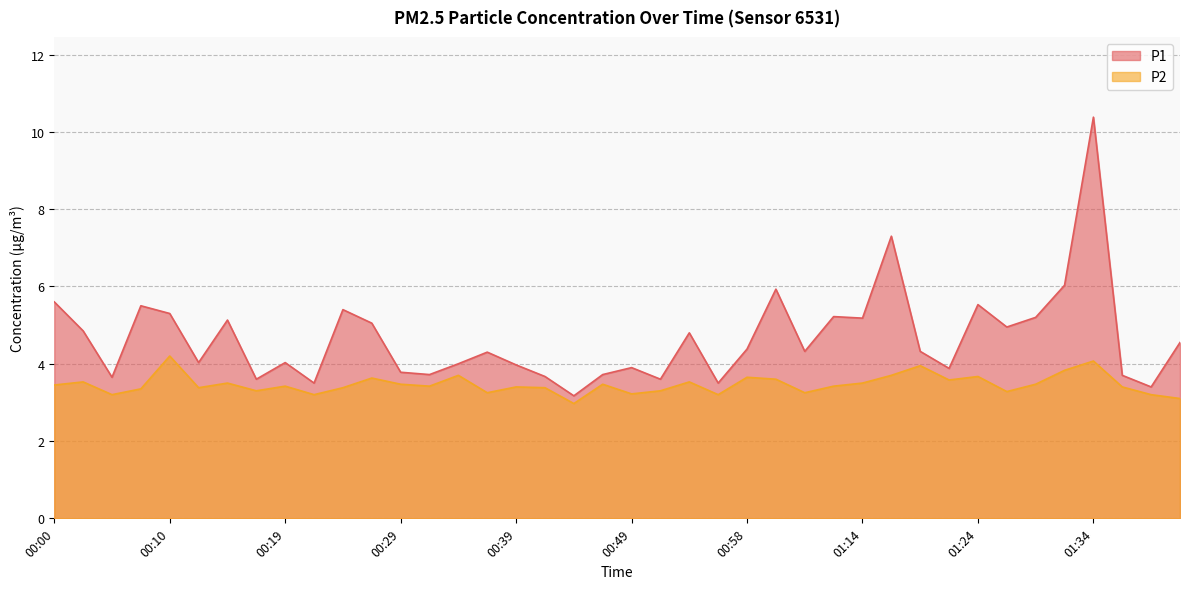

What is the sum of the P1 values at 00:27 and 00:29?

8.8